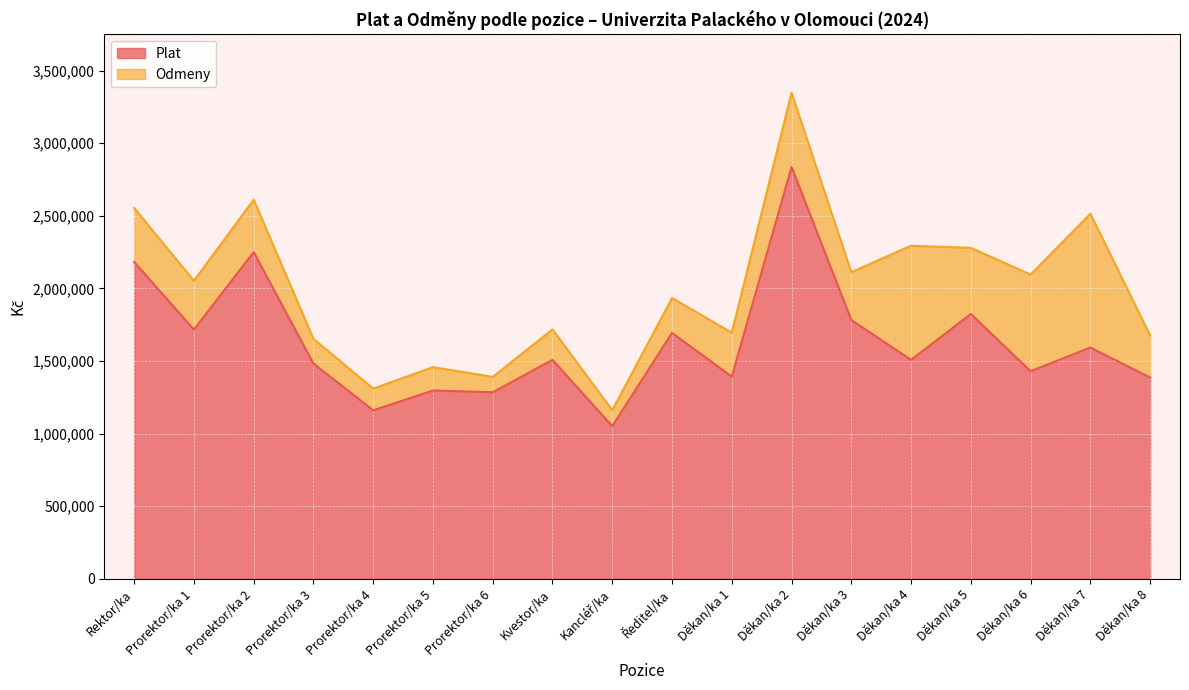

At which label does the data first exceed 1508171?

Rektor/ka